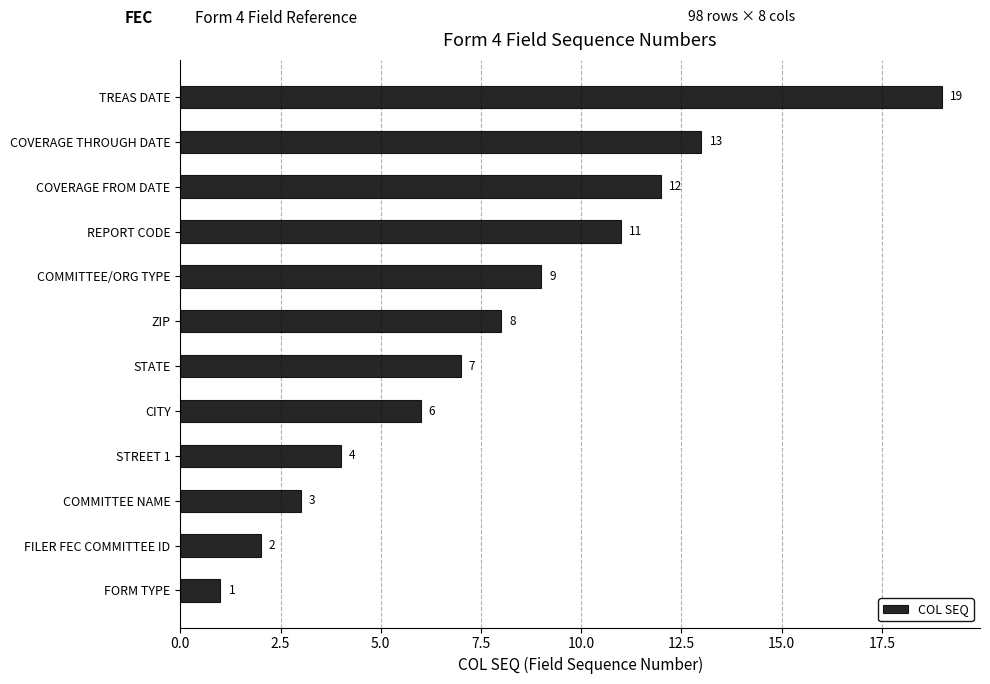

What is the change in value from REPORT CODE to COVERAGE THROUGH DATE?

+2